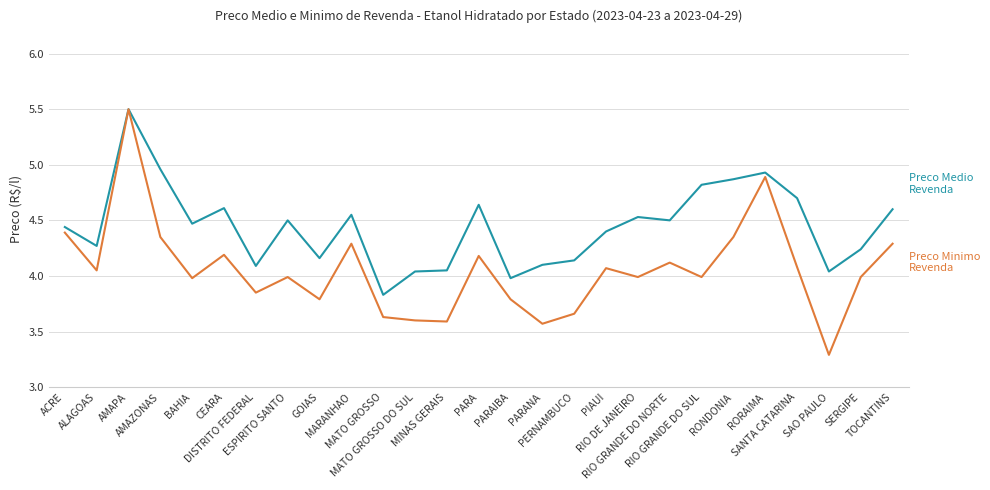

What is the smallest value displayed?

3.3